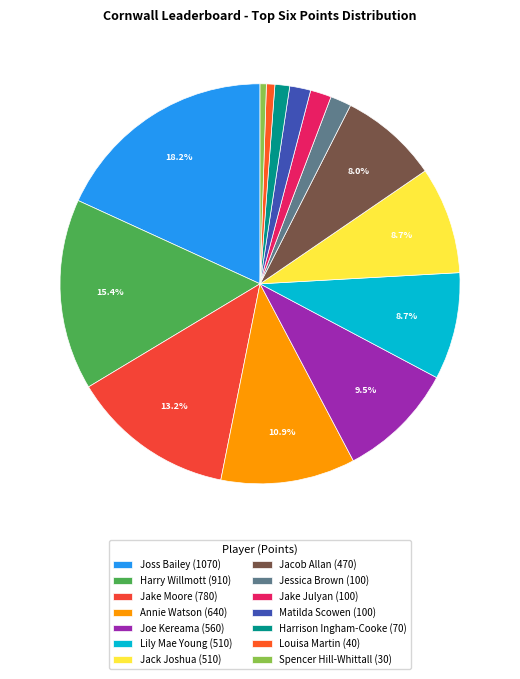

Is there a majority slice in this chart?

No